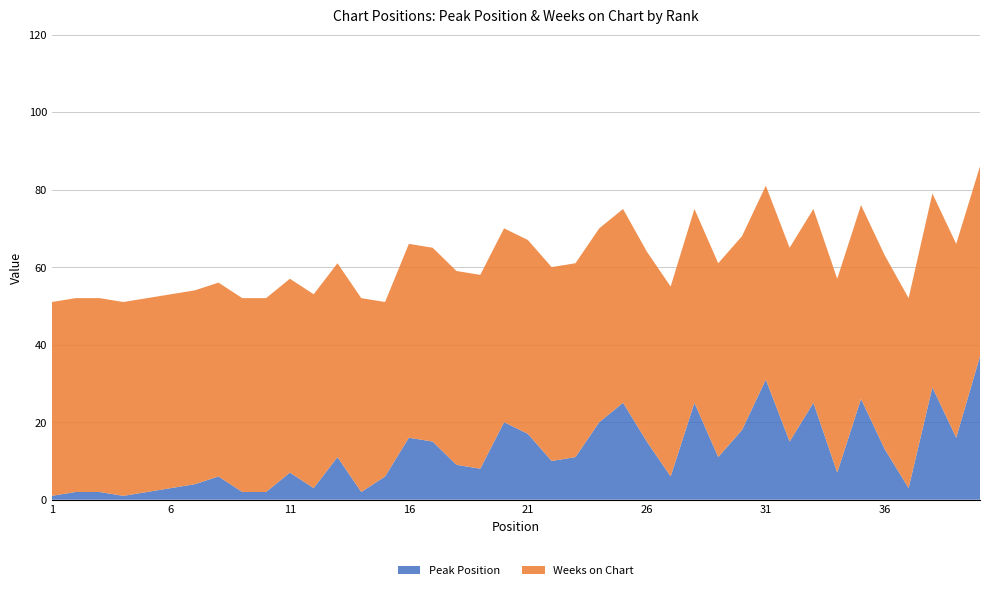

Reading left to right, extract all data points from this chart.

Peak Position: 1	2	2	1	2	3	4	6	2	2	7	3	11	2	6	16	15	9	8	20	17	10	11	20	25	15	6	25	11	18	31	15	25	7	26	13	3	29	16	37
Weeks on Chart: 50	50	50	50	50	50	50	50	50	50	50	50	50	50	45	50	50	50	50	50	50	50	50	50	50	49	49	50	50	50	50	50	50	50	50	50	49	50	50	49